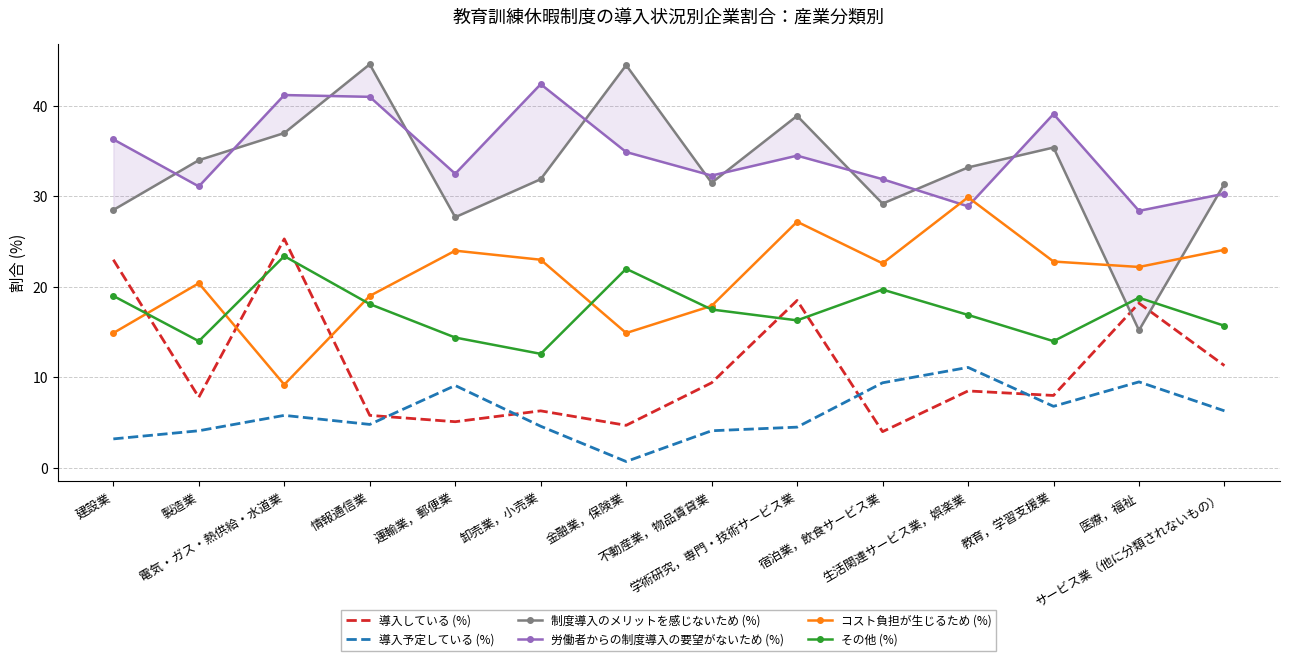

Is it true that コスト負担が生じるため (%) equals 8.6 at 建設業?

False